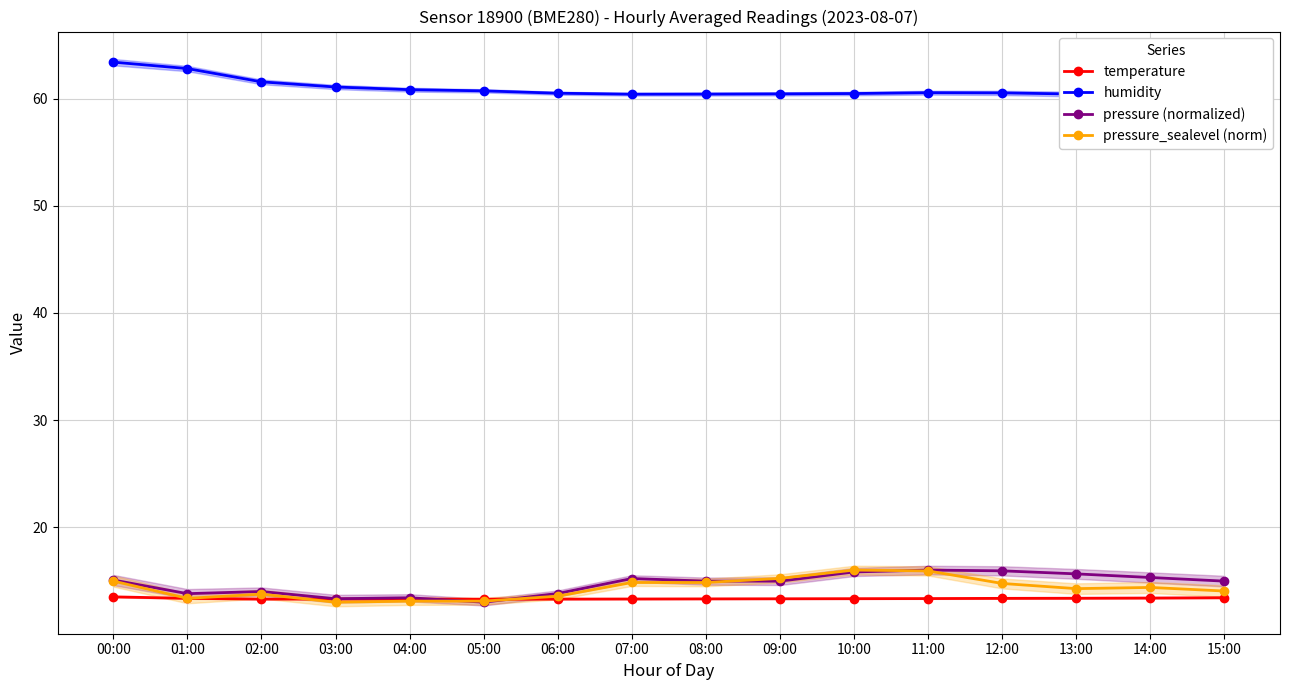

Count the temperature values in the range 13 to 14.

16